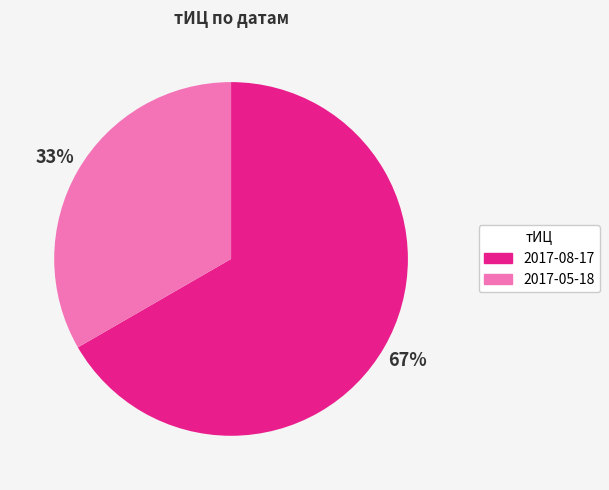

Is there any slice that represents more than half of the pie?

Yes